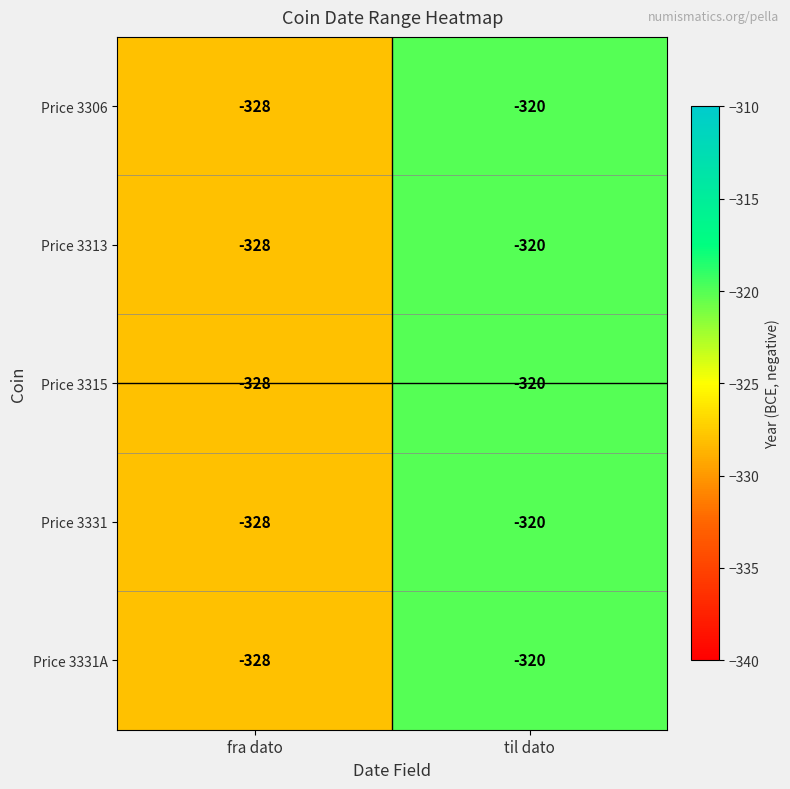

Reading left to right, list all the values displayed in this chart.

Price 3306: fra dato=-328	til dato=-320
Price 3313: fra dato=-328	til dato=-320
Price 3315: fra dato=-328	til dato=-320
Price 3331: fra dato=-328	til dato=-320
Price 3331A: fra dato=-328	til dato=-320